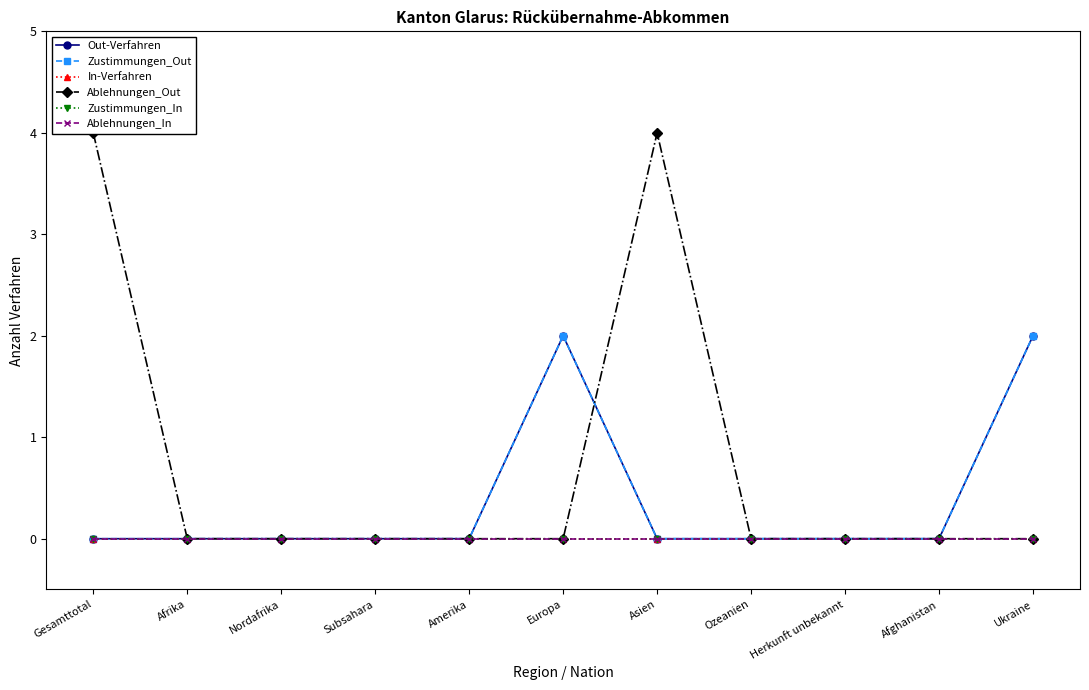

True or false: Zustimmungen_In has more than 1 interior local peaks.

False